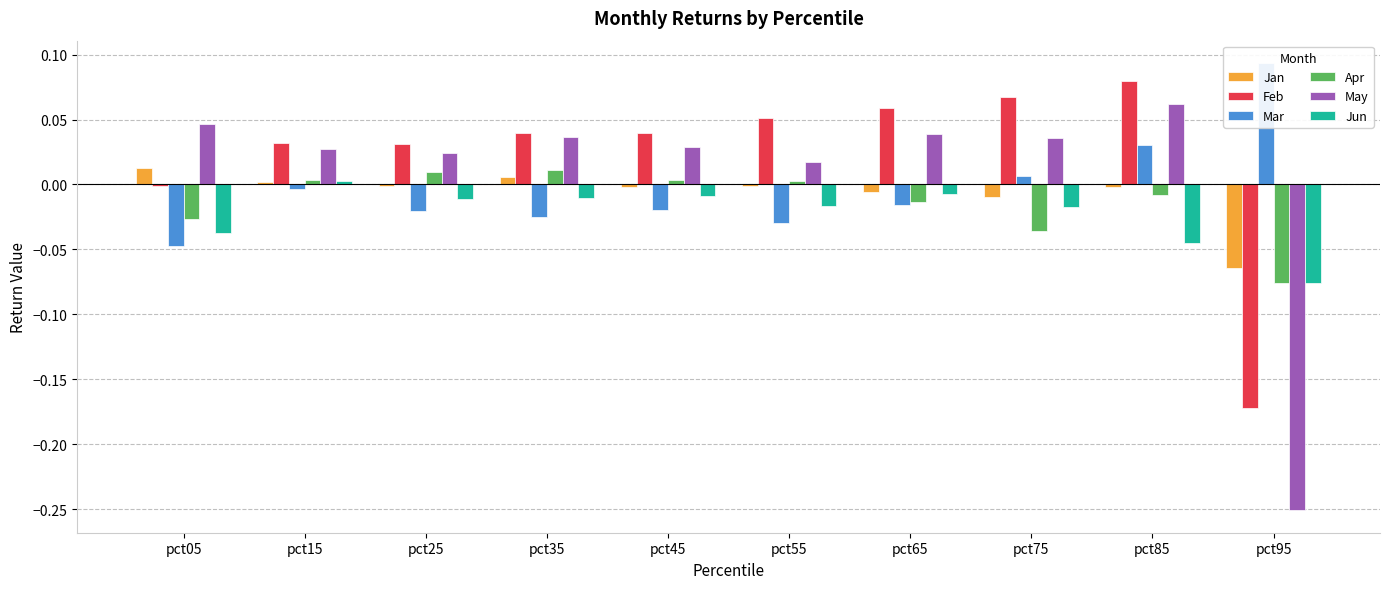

At how many categories does at least one series exceed 0?

10